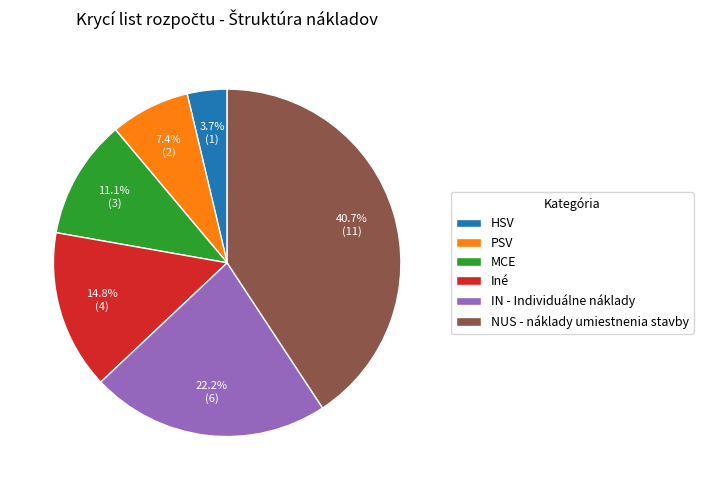

Is it true that Iné is 3% of the pie?

False